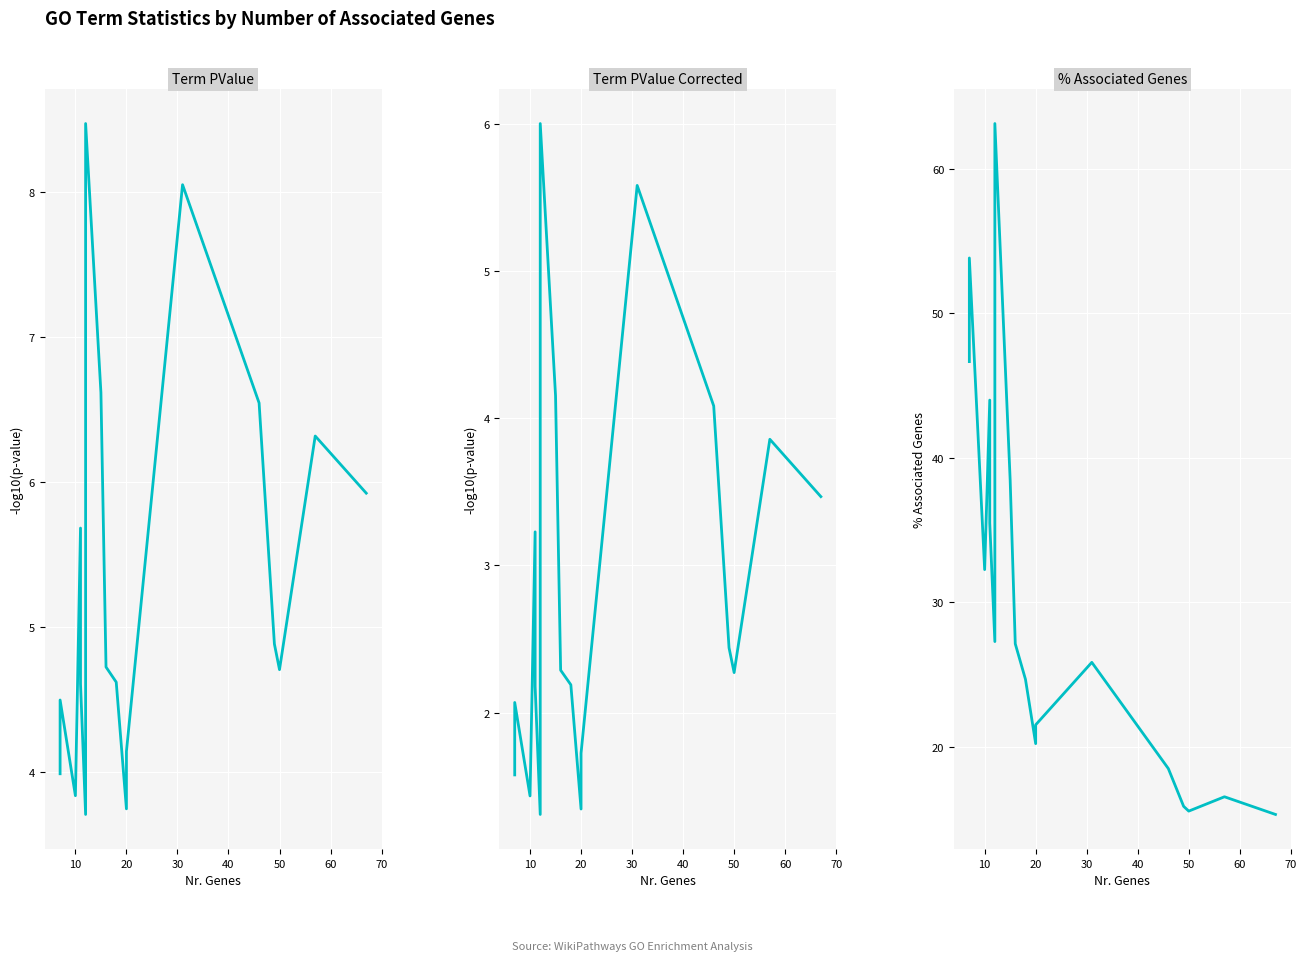

At 40, list the series in order from largest to smallest.

% Associated Genes, Term PValue, Term PValue Corrected